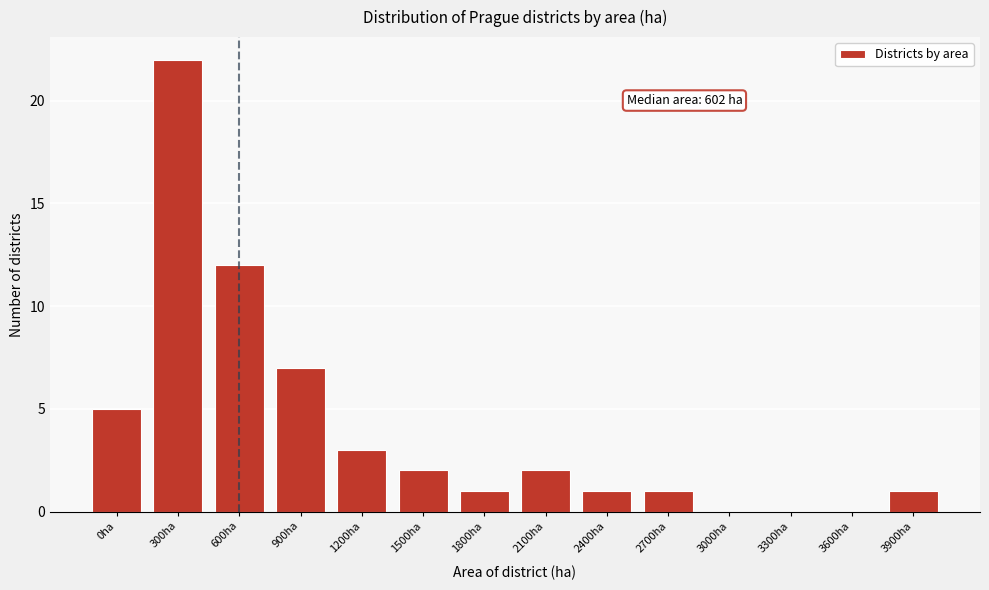

Reading right to left, list all the values displayed in this chart.

3900ha=1	3600ha=0	3300ha=0	3000ha=0	2700ha=1	2400ha=1	2100ha=2	1800ha=1	1500ha=2	1200ha=3	900ha=7	600ha=12	300ha=22	0ha=5